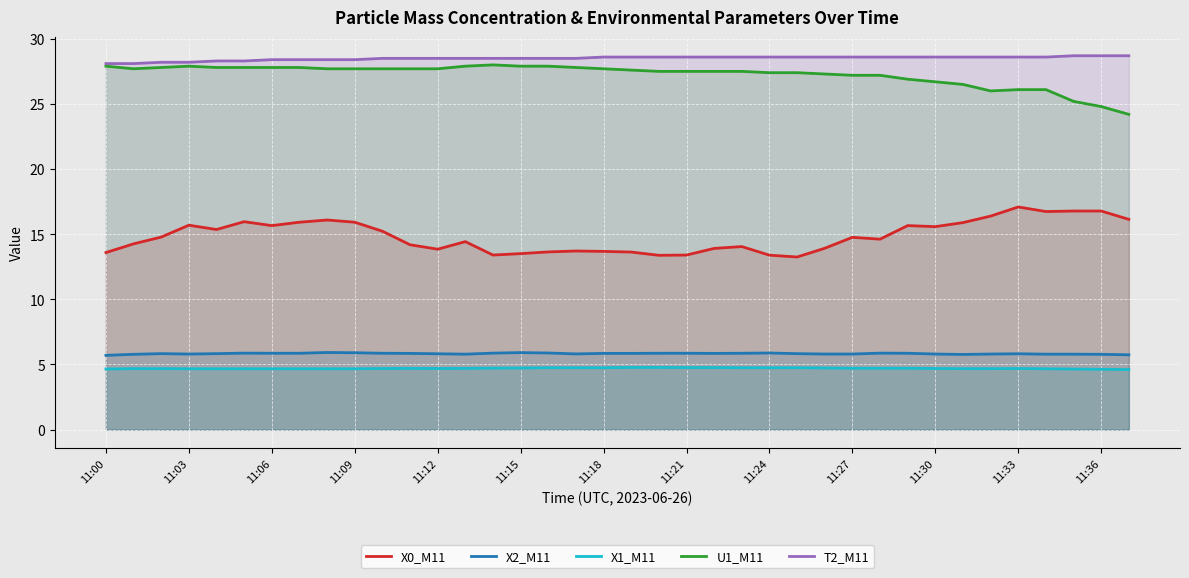

Reading left to right, list all the values displayed in this chart.

X0_M11: 13.6	14.3	14.8	15.7	15.4	16.0	15.7	15.9	16.1	15.9	15.2	14.2	13.8	14.4	13.4	13.5	13.6	13.7	13.7	13.6	13.4	13.4	13.9	14.1	13.4	13.2	13.9	14.8	14.6	15.7	15.6	15.9	16.4	17.1	16.7	16.8	16.8	16.1
X2_M11: 5.7	5.8	5.8	5.8	5.8	5.9	5.9	5.9	5.9	5.9	5.9	5.8	5.8	5.8	5.9	5.9	5.9	5.8	5.8	5.8	5.9	5.9	5.8	5.9	5.9	5.8	5.8	5.8	5.9	5.9	5.8	5.8	5.8	5.8	5.8	5.8	5.8	5.7
X1_M11: 4.7	4.7	4.7	4.7	4.7	4.7	4.7	4.7	4.7	4.7	4.7	4.7	4.7	4.7	4.7	4.7	4.8	4.8	4.8	4.8	4.8	4.8	4.8	4.8	4.8	4.8	4.7	4.7	4.7	4.7	4.7	4.7	4.7	4.7	4.7	4.7	4.6	4.6
U1_M11: 27.9	27.7	27.8	27.9	27.8	27.8	27.8	27.8	27.7	27.7	27.7	27.7	27.7	27.9	28.0	27.9	27.9	27.8	27.7	27.6	27.5	27.5	27.5	27.5	27.4	27.4	27.3	27.2	27.2	26.9	26.7	26.5	26.0	26.1	26.1	25.2	24.8	24.2
T2_M11: 28.1	28.1	28.2	28.2	28.3	28.3	28.4	28.4	28.4	28.4	28.5	28.5	28.5	28.5	28.5	28.5	28.5	28.5	28.6	28.6	28.6	28.6	28.6	28.6	28.6	28.6	28.6	28.6	28.6	28.6	28.6	28.6	28.6	28.6	28.6	28.7	28.7	28.7